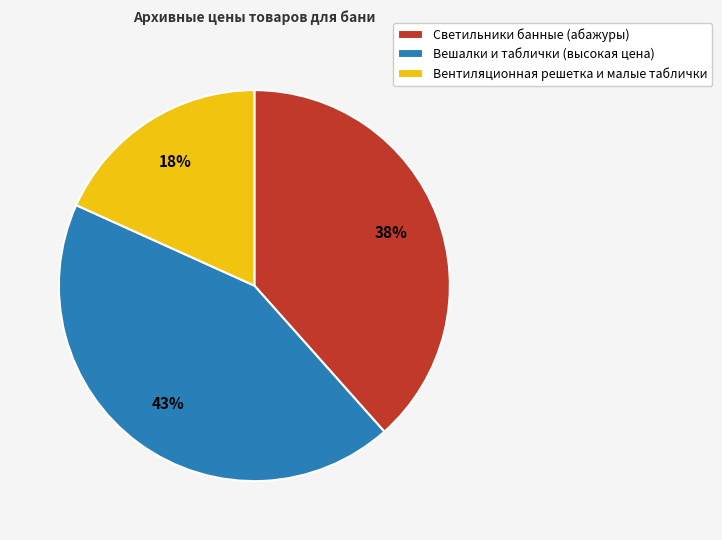

The Вентиляционная решетка и малые таблички slice represents 27% of the pie. True or false?

False